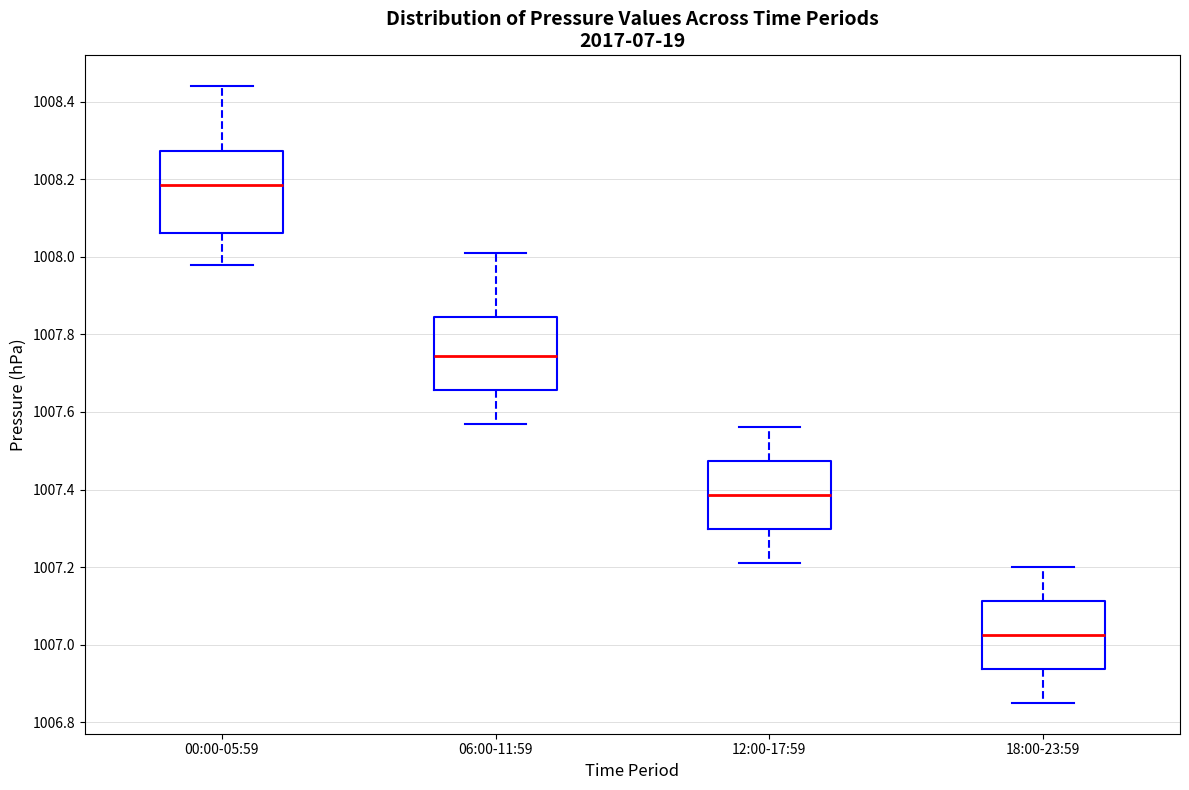

Which box is the tallest, from its lower edge to its upper edge?

00:00-05:59